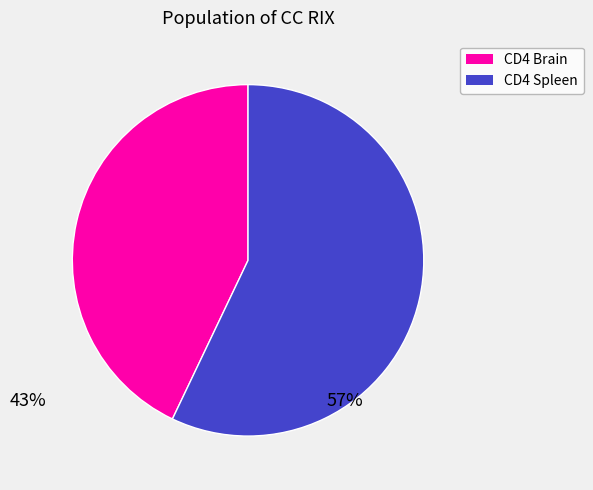

Which slice is the smallest?

CD4 Brain